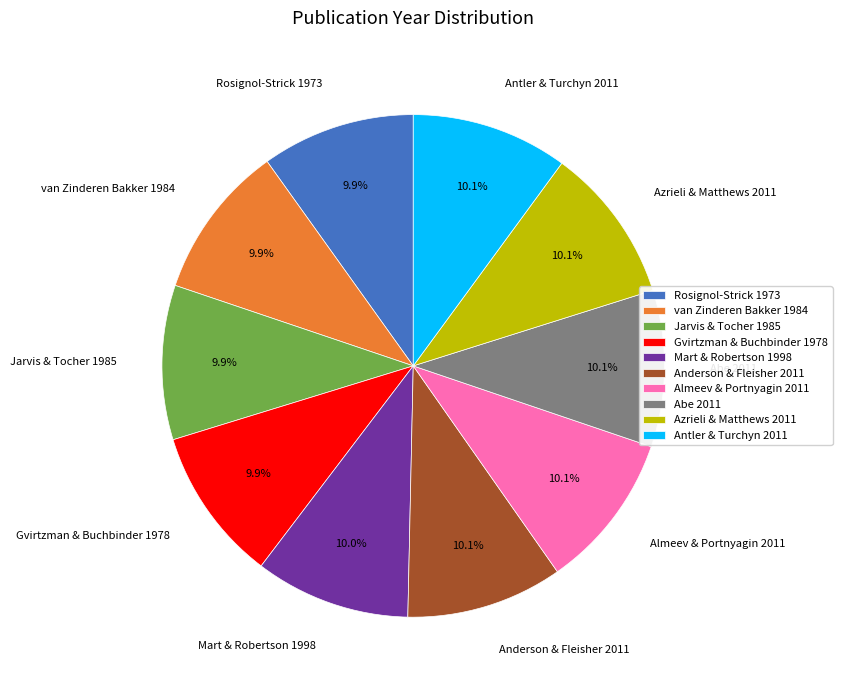

To the nearest percent, what portion does Almeev & Portnyagin 2011 represent?

10%